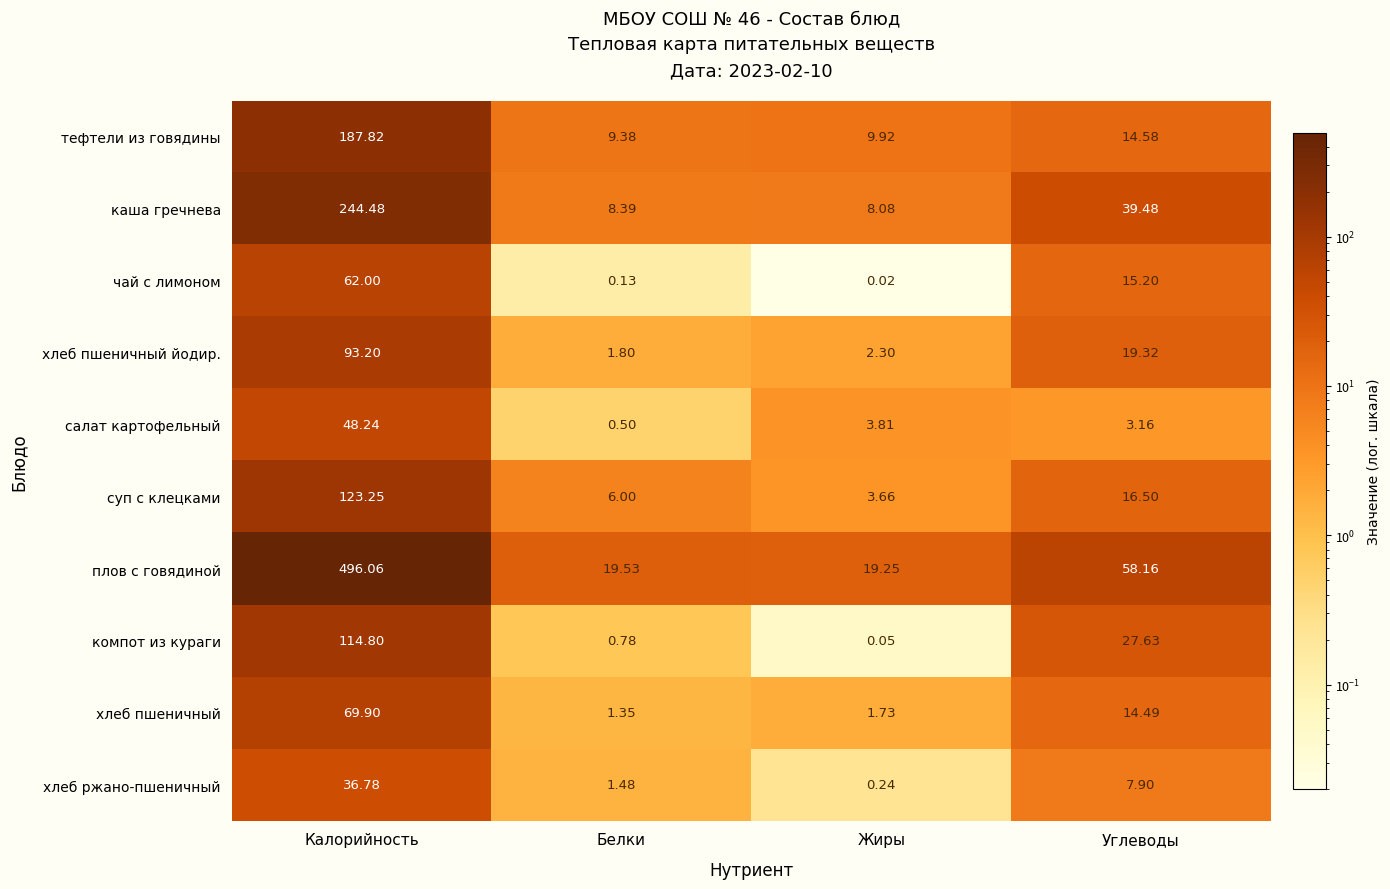

Which series has the largest range (max minus min)?

плов с говядиной